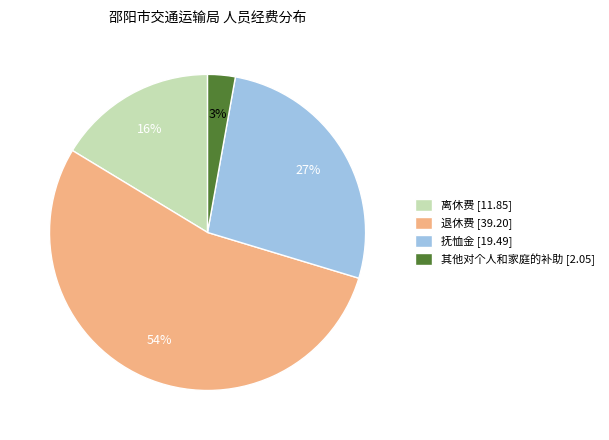

True or false: 离休费 accounts for 16% of the total.

True